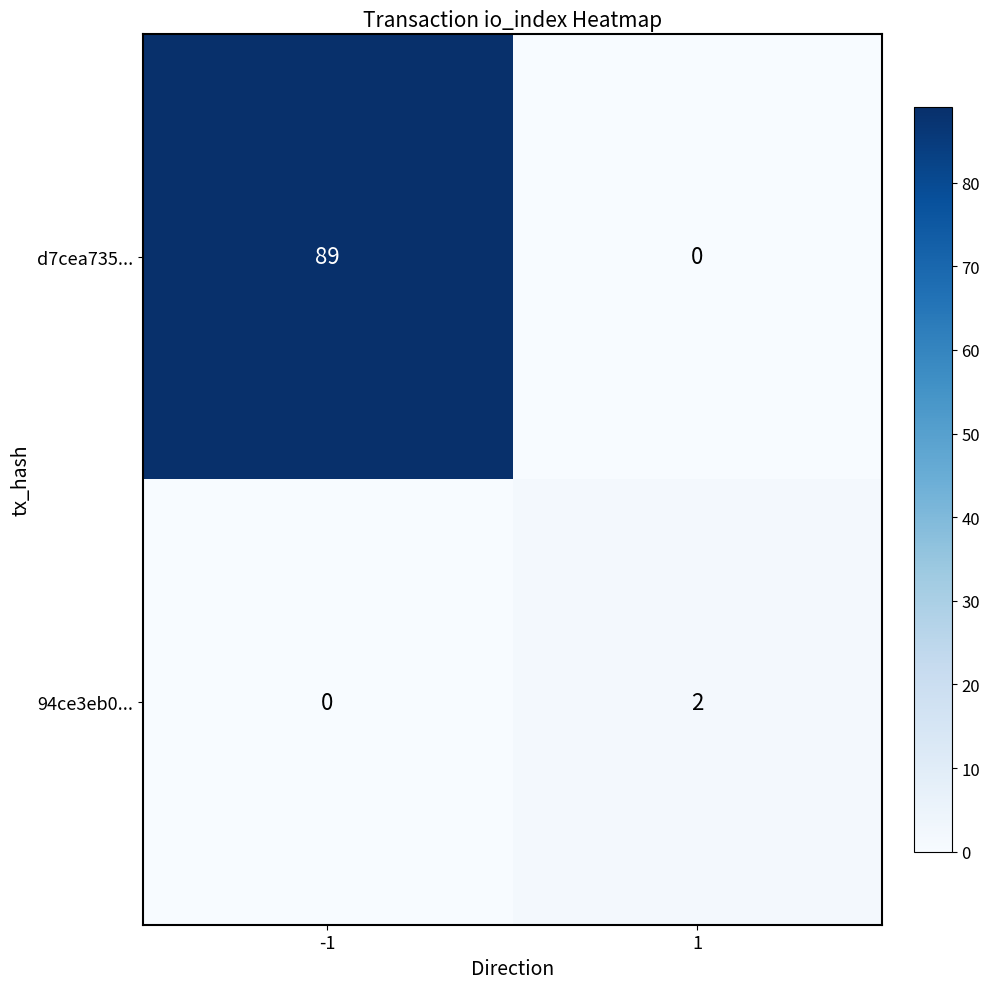

What is the difference between the maximum and minimum values in the d7cea735... series?

89